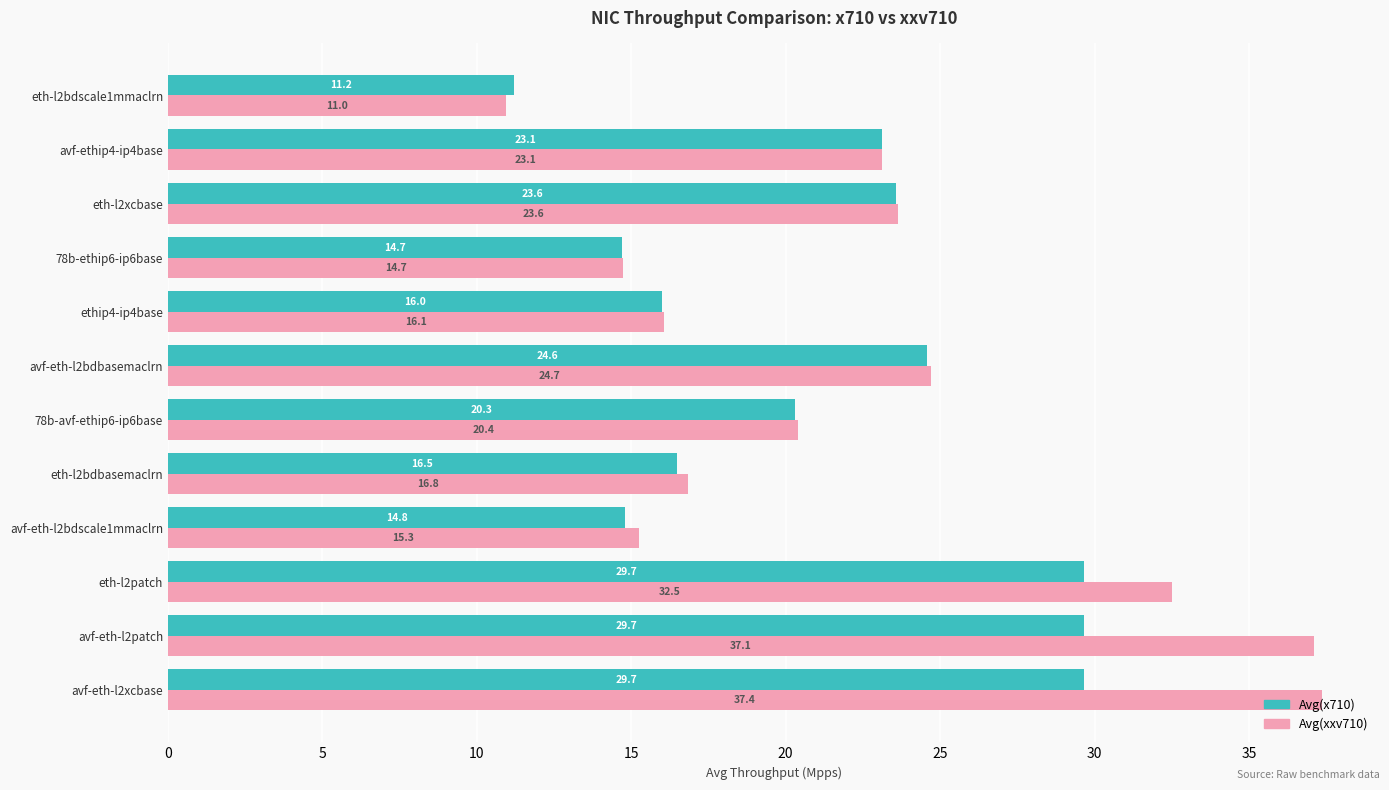

Rank the series at avf-eth-l2bdbasemaclrn from highest to lowest value.

Avg(xxv710), Avg(x710)